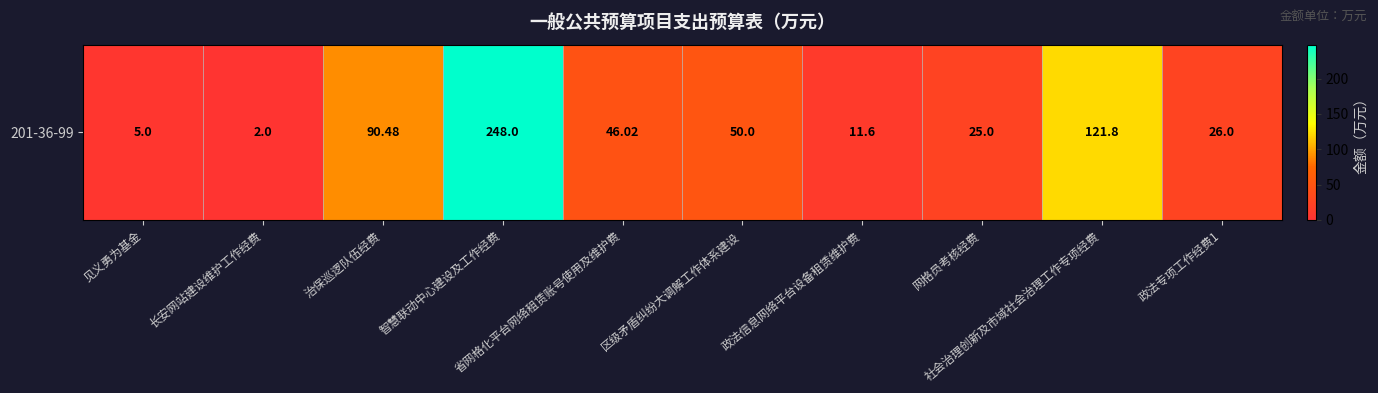

What is the change in value from 网格员考核经费 to 社会治理创新及市域社会治理工作专项经费?

+96.8